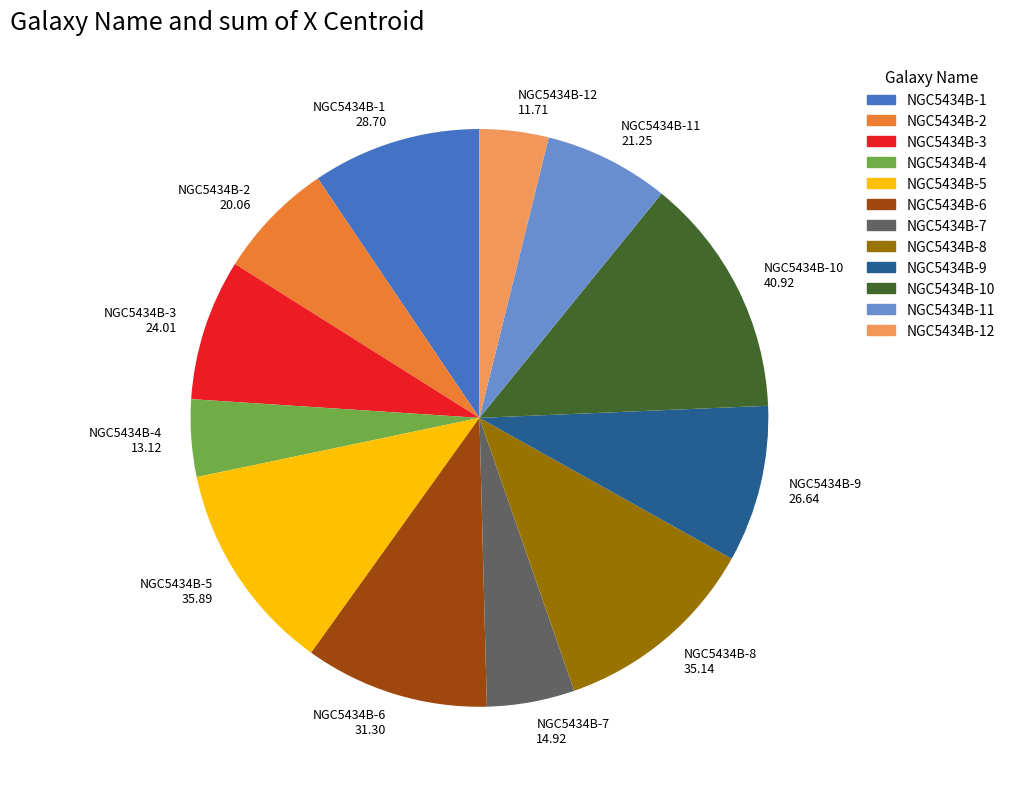

Does NGC5434B-7 account for over 50% of the chart?

No